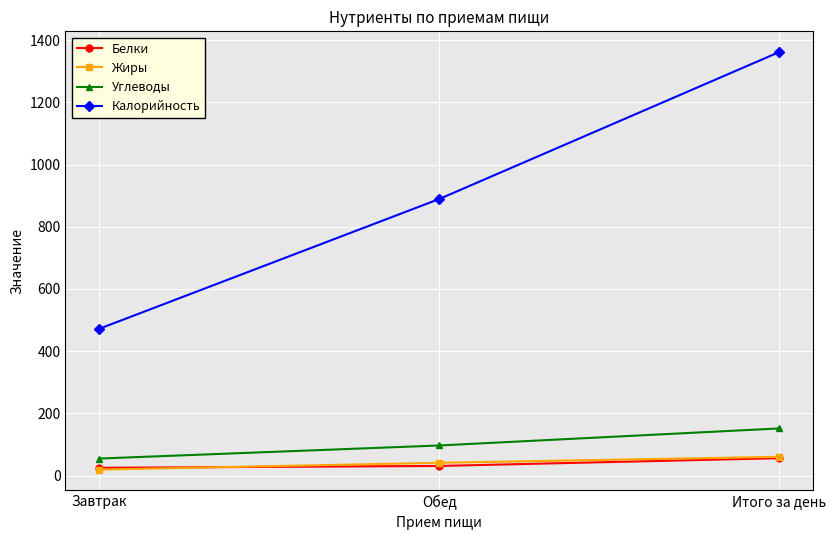

What value does the Углеводы series have at Обед?

96.8